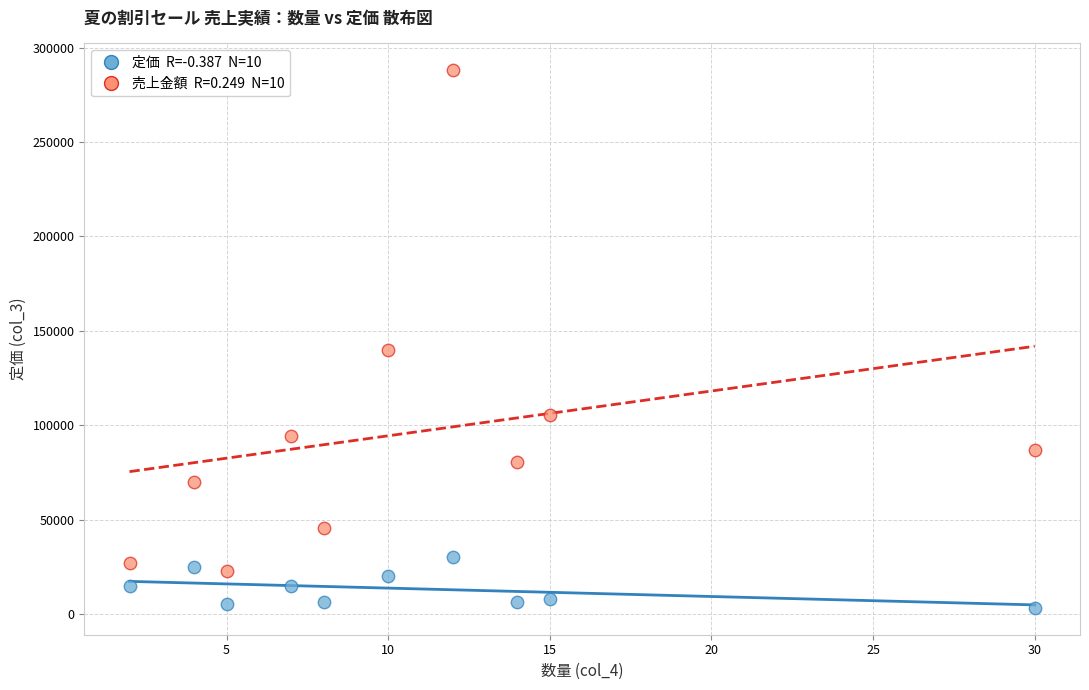

Across all series, what Y value is closest to 145612?

140000